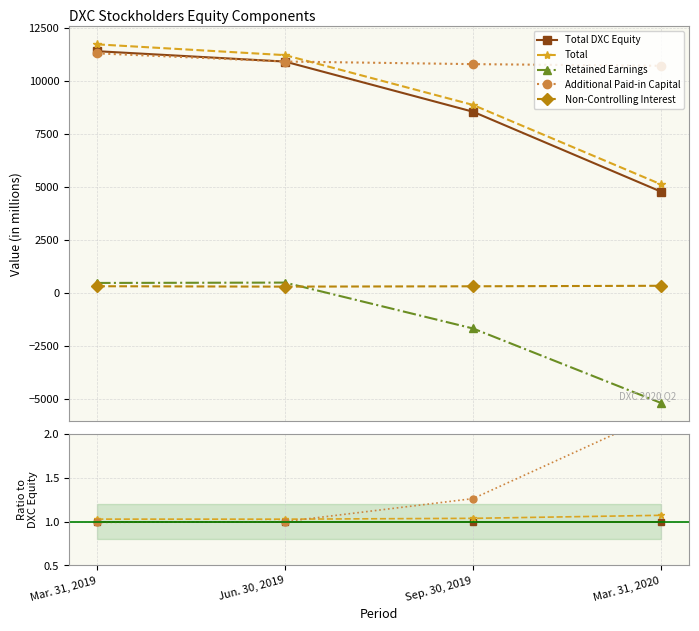

How many lines are shown in the chart?

5